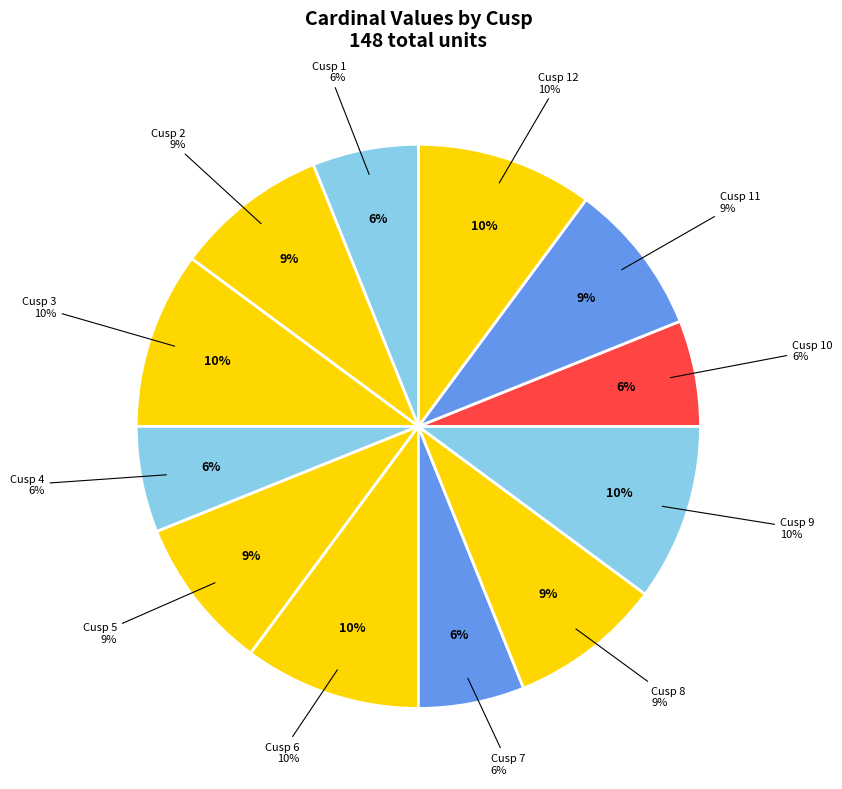

To the nearest percent, what is the average slice percentage?

8%